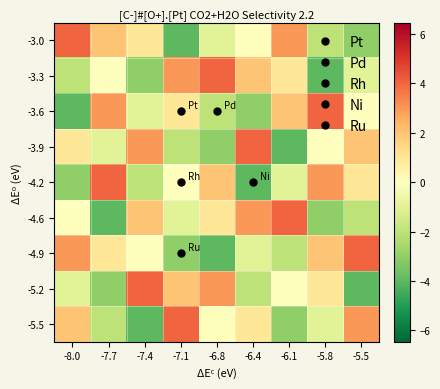

At -8.0, list the series in order from smallest to largest.

-3.6, -4.2, -3.3, -5.2, -4.6, -3.9, -5.5, -4.9, -3.0